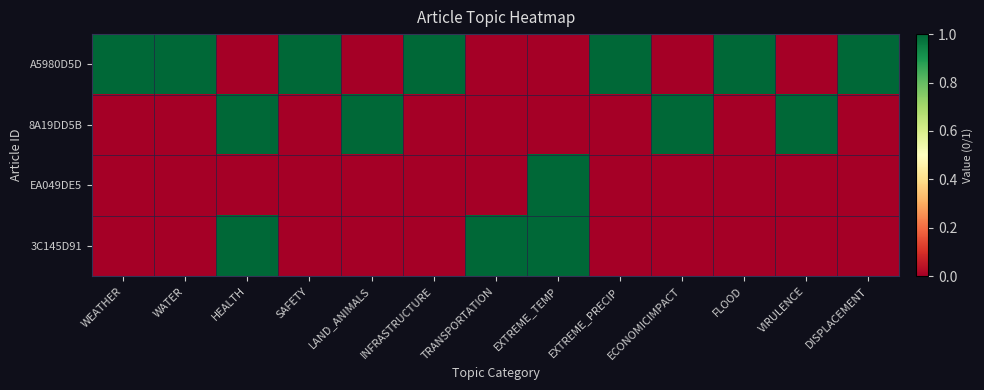

Which series has the largest total across all categories?

A5980D5D